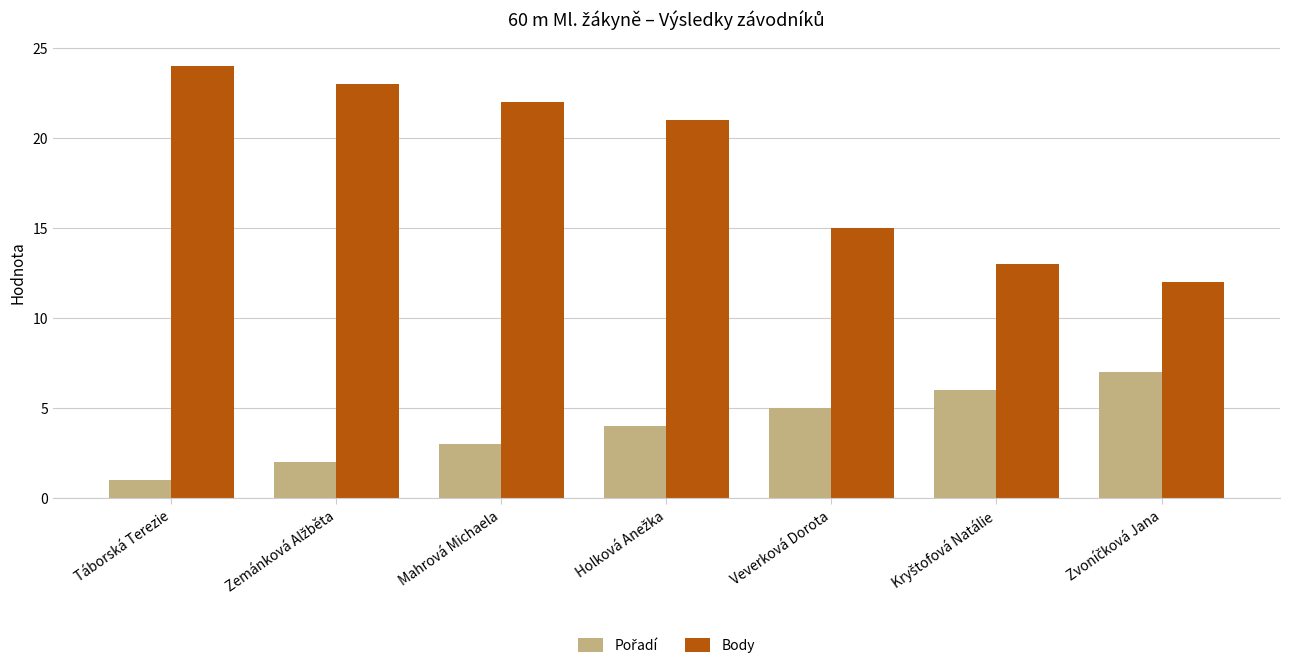

At how many categories does at least one series exceed 14?

5